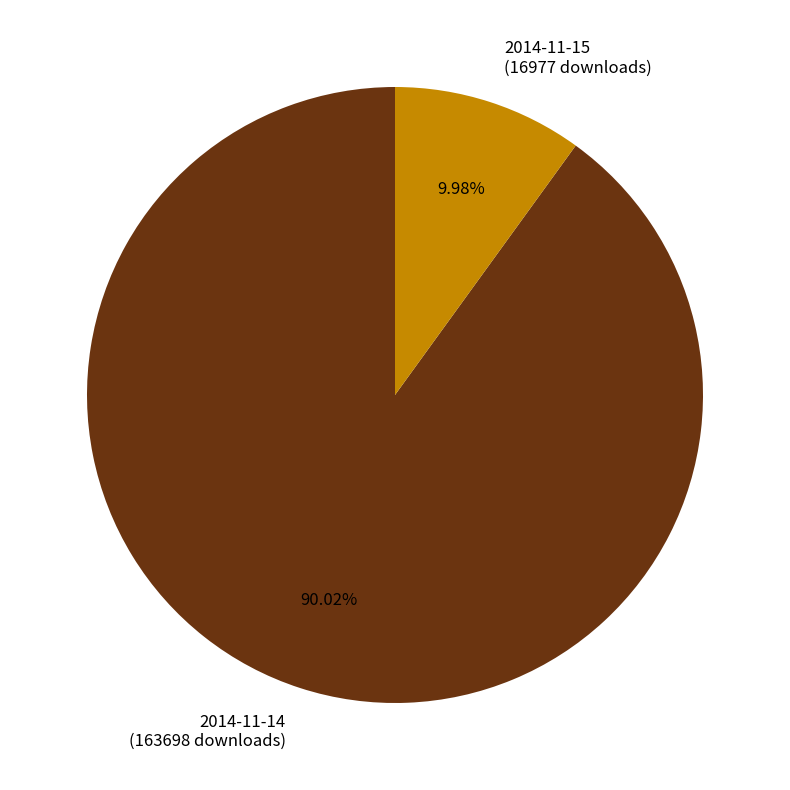

What is the largest slice in the pie chart?

2014-11-14